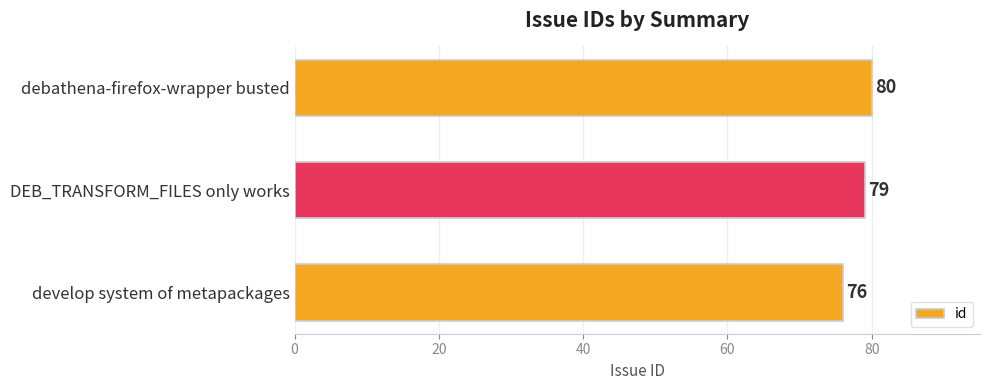

The chart shows a value of 39 at DEB_TRANSFORM_FILES only works. True or false?

False